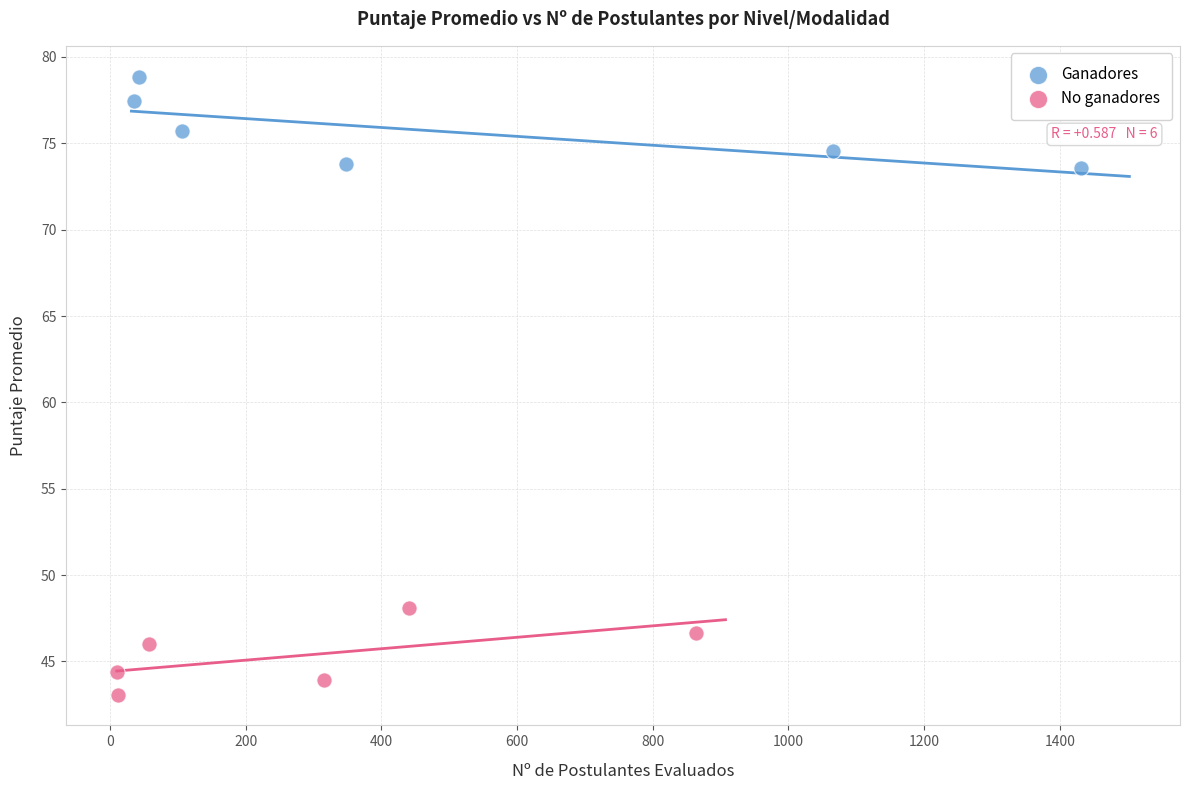

Which series reaches the minimum Y coordinate?

No ganadores